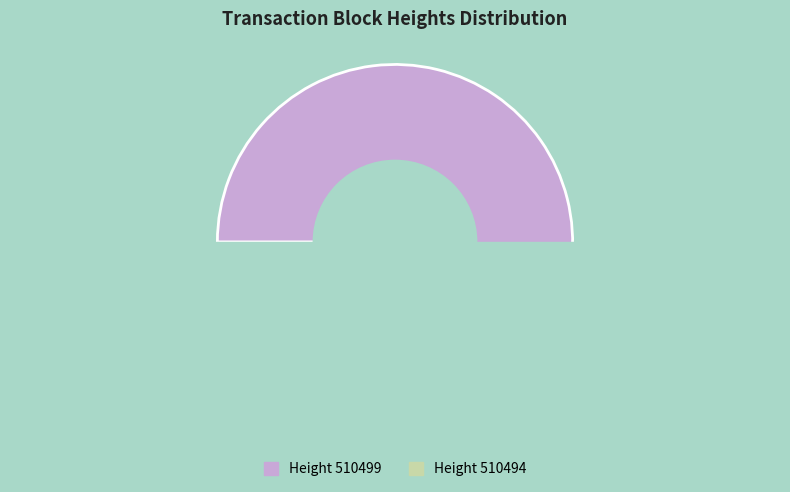

To the nearest percent, what portion does 510499 represent?

92%